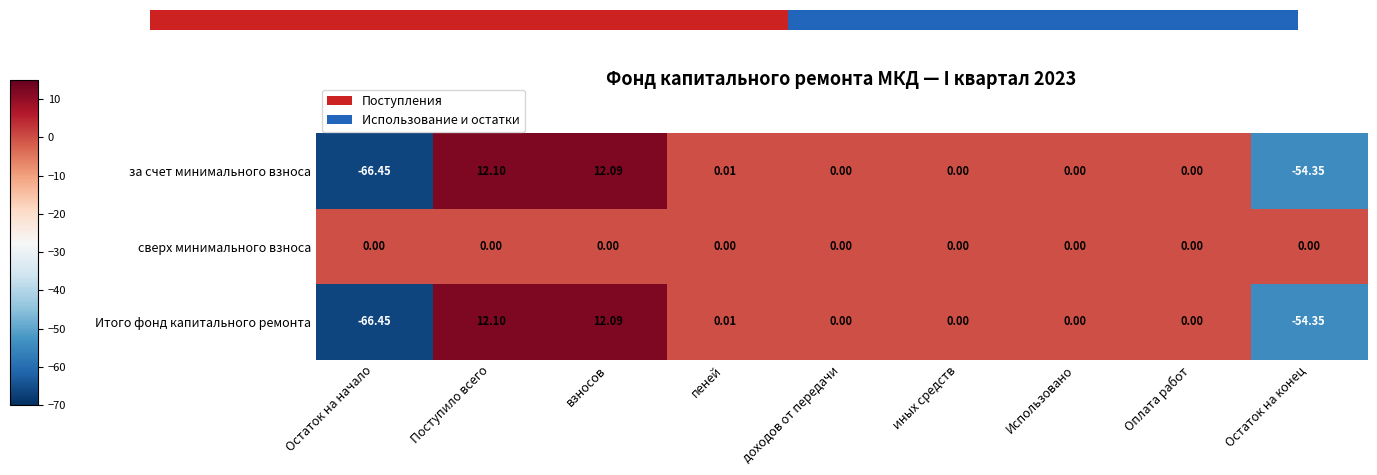

How many positive values does the за счет минимального взноса series have?

3